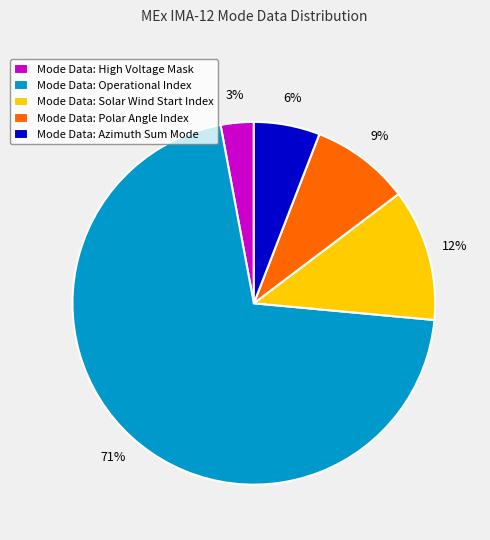

True or false: Mode Data: High Voltage Mask accounts for 3% of the total.

True